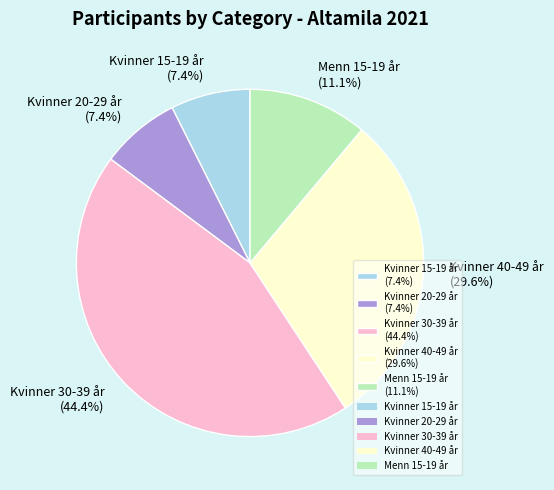

What percentage do Kvinner 40-49 år and Kvinner 30-39 år together represent?

74.1%